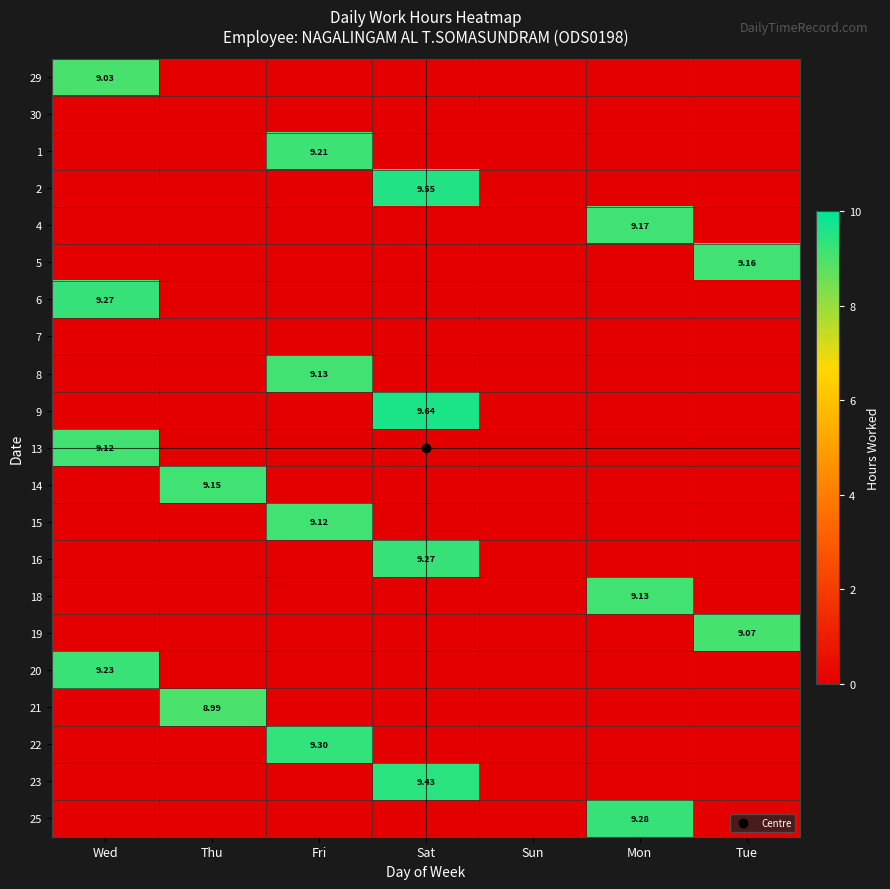

True or false: 22 has a value of 2.3 at Fri.

False